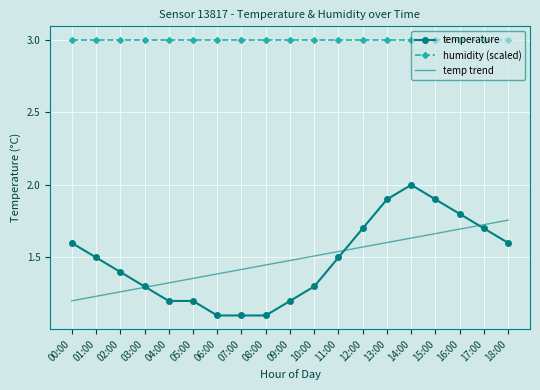

What are all the series names shown in the legend?

temperature, humidity (scaled), temp trend